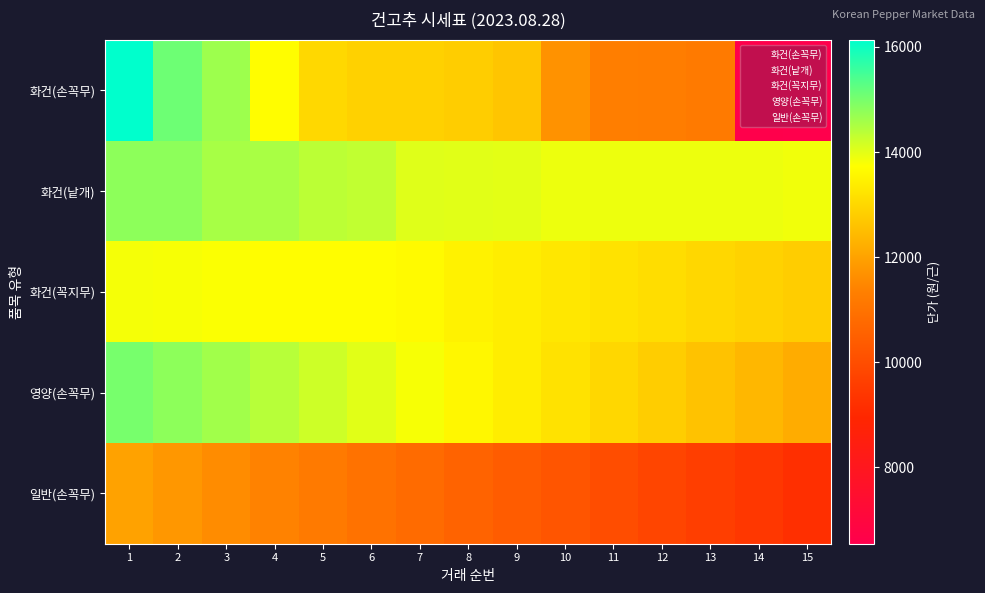

At 11, list the series in order from smallest to largest.

일반(손꼭무), 화건(손꼭무), 영양(손꼭무), 화건(꼭지무), 화건(낱개)